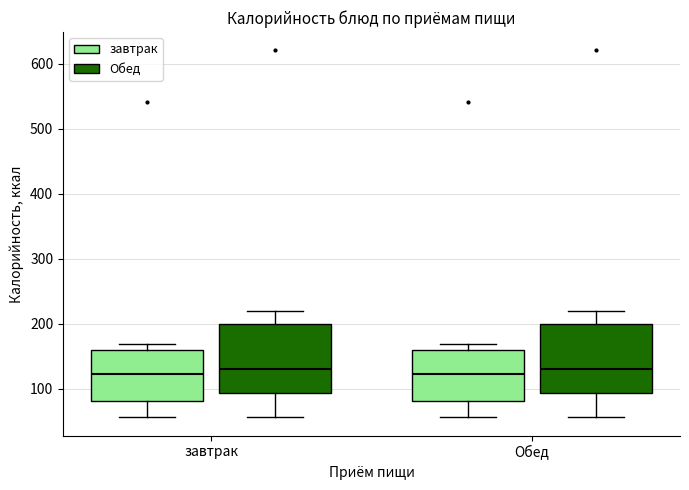

Reading left to right, transcribe this box plot: for each box, give where its median line is, the range the box spans, and where its two whiskers end, as read against the y-axis. The values are not printed on the chart, so give them approximately, as read against the axis.

завтрак (завтрак): median 120, box 80 to 160, whiskers 60 to 170
завтрак (Обед): median 130, box 90 to 200, whiskers 60 to 220
Обед (завтрак): median 120, box 80 to 160, whiskers 60 to 170
Обед (Обед): median 130, box 90 to 200, whiskers 60 to 220